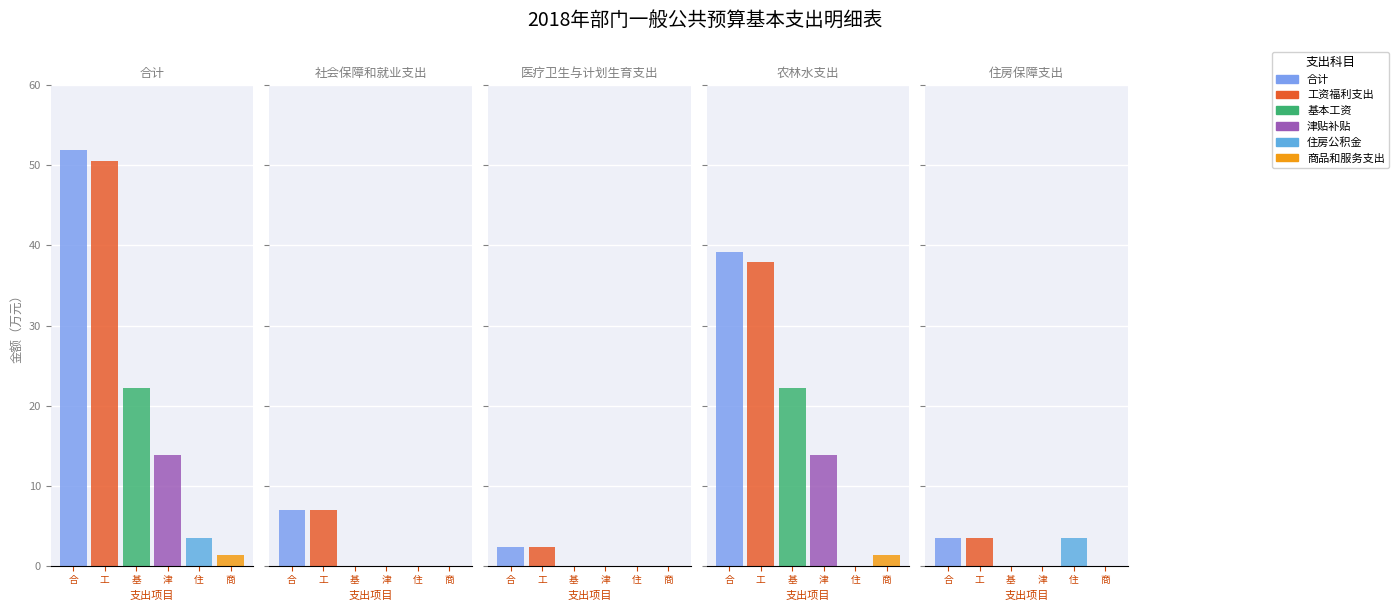

Is the value of 住房公积金 at 合计 greater than the value of 基本工资 at 住房保障支出?

Yes